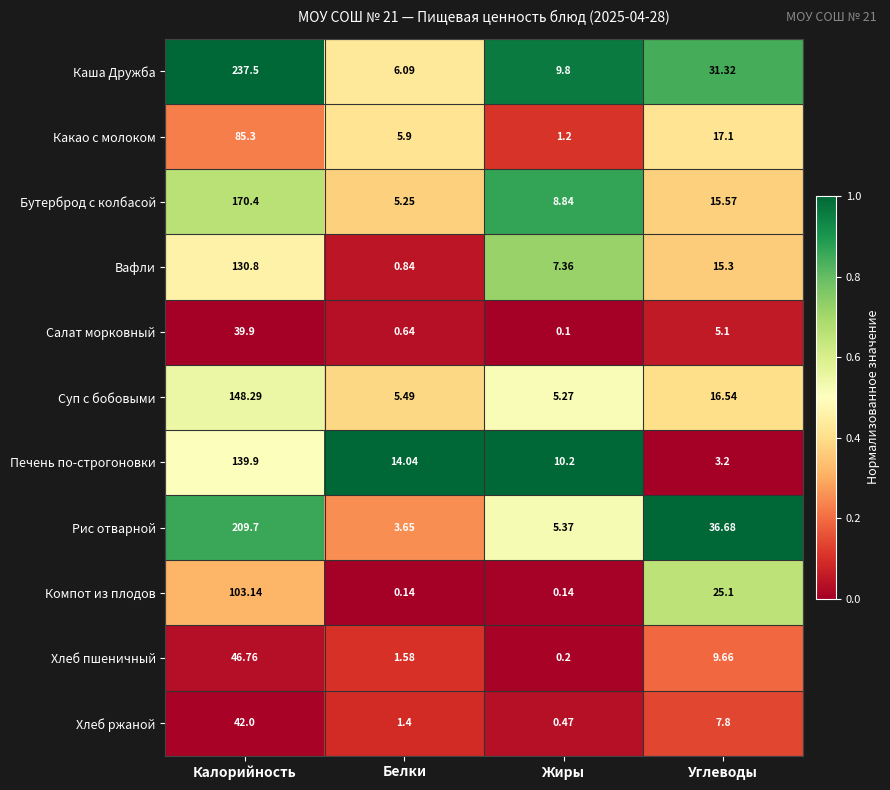

What is the total value across all series at Углеводы?

183.4